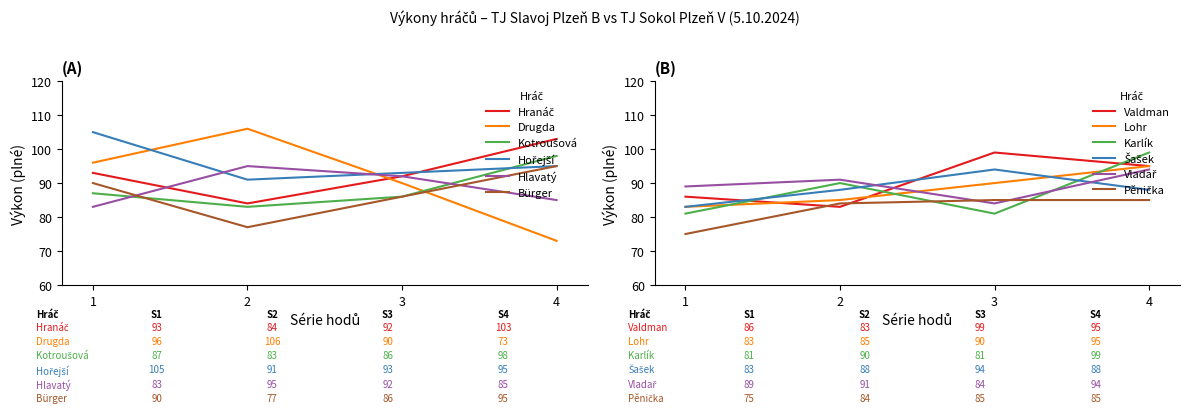

The Drugda series shows 73 at 4. True or false?

True